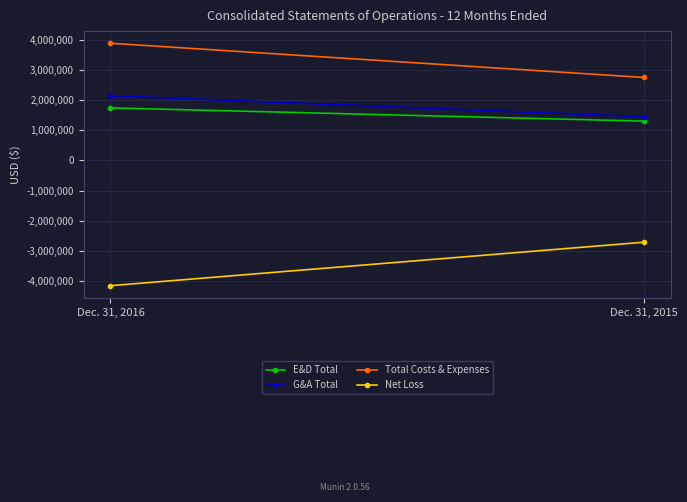

List the series in order of their peak value, lowest first.

Net Loss, E&D Total, G&A Total, Total Costs & Expenses